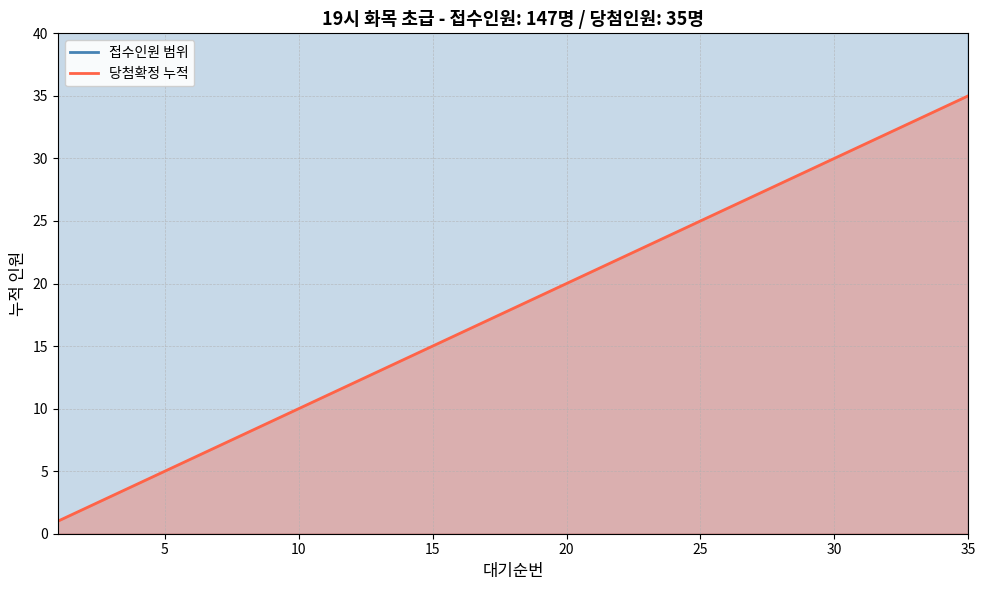

What are all the series names shown in the legend?

접수인원 범위, 당첨확정 누적